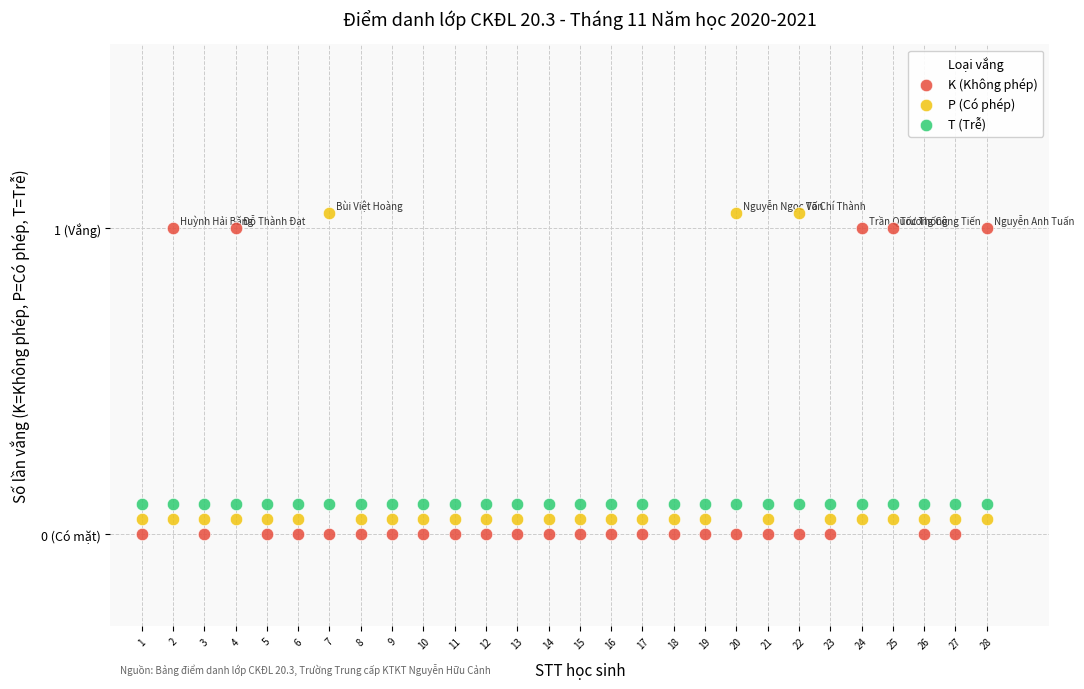

Which series reaches the maximum Y coordinate?

P (Có phép)